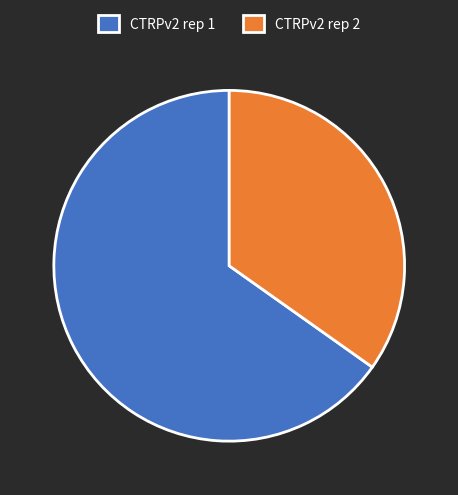

What is the ratio of the value at CTRPv2 rep 1 to the value at CTRPv2 rep 2?

1.9